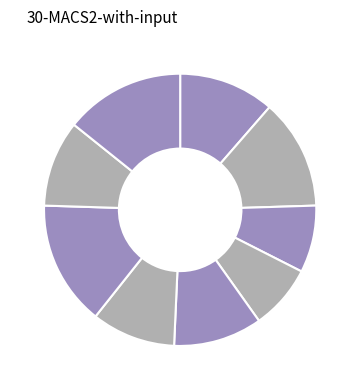

How many slices are in this pie chart?

9